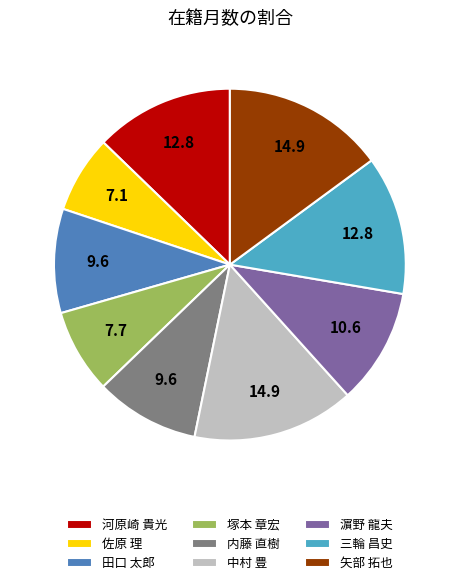

Does 塚本 章宏 represent more than half of the total?

No